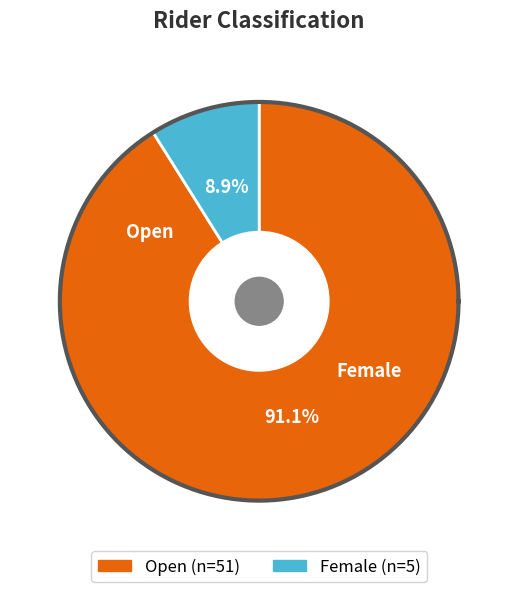

What is the change in value from Open to Female?

-46